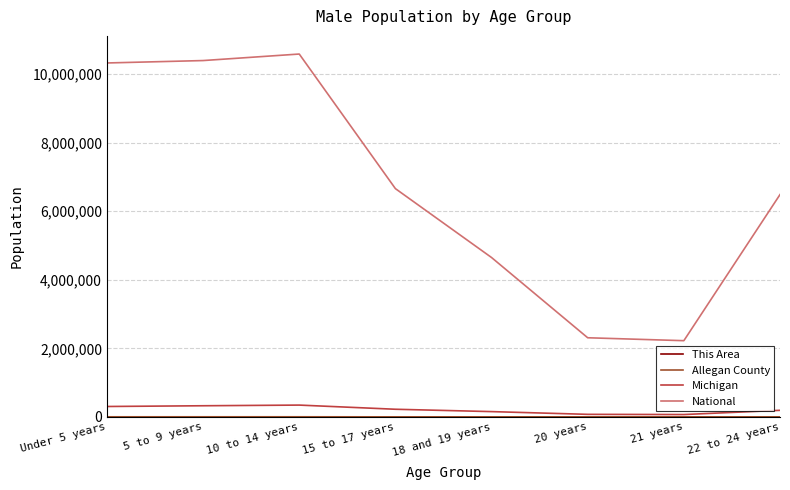

What position from the left is 10 to 14 years?

3